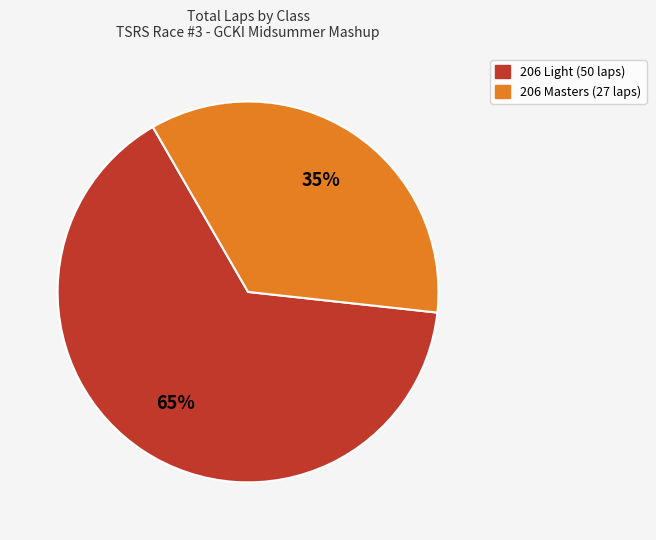

To the nearest percent, what is the difference between the largest and smallest slice percentages?

30%